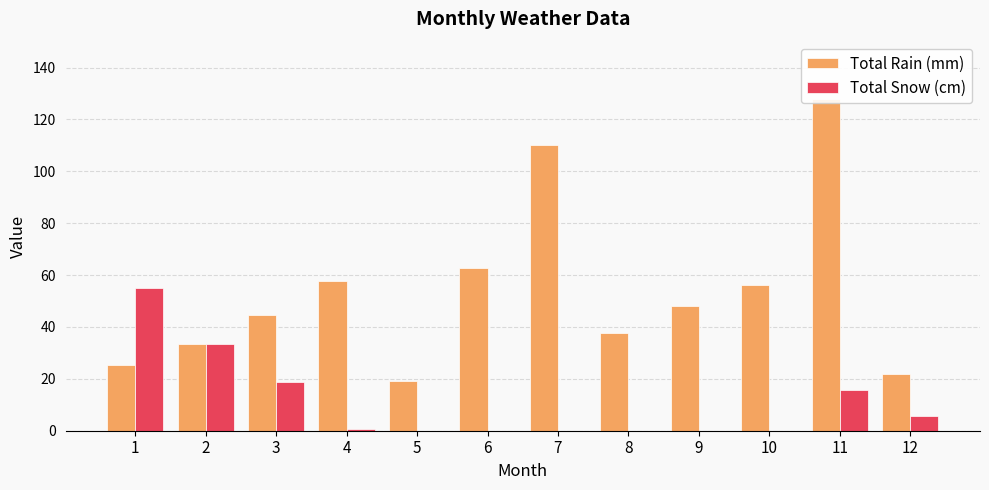

What is the difference between the second highest and minimum values in the Total Snow (cm) series?

33.4